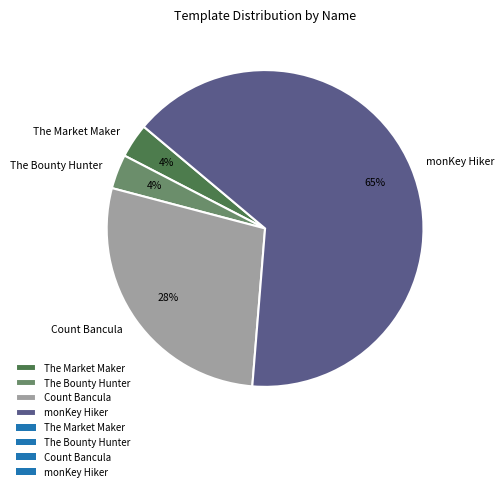

Is it true that Count Bancula is 19% of the pie?

False